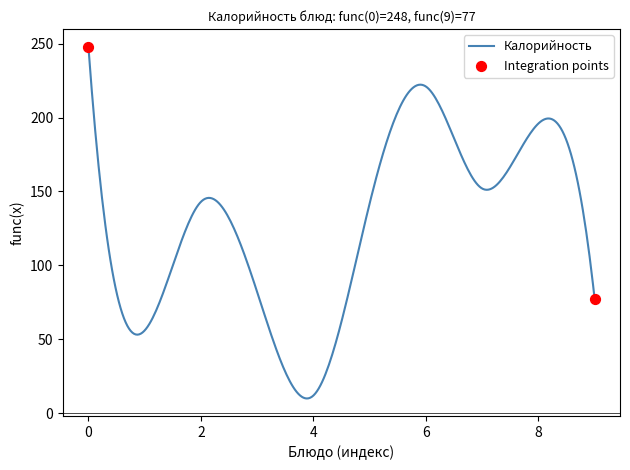

What is the difference between the maximum and minimum values?

238.0